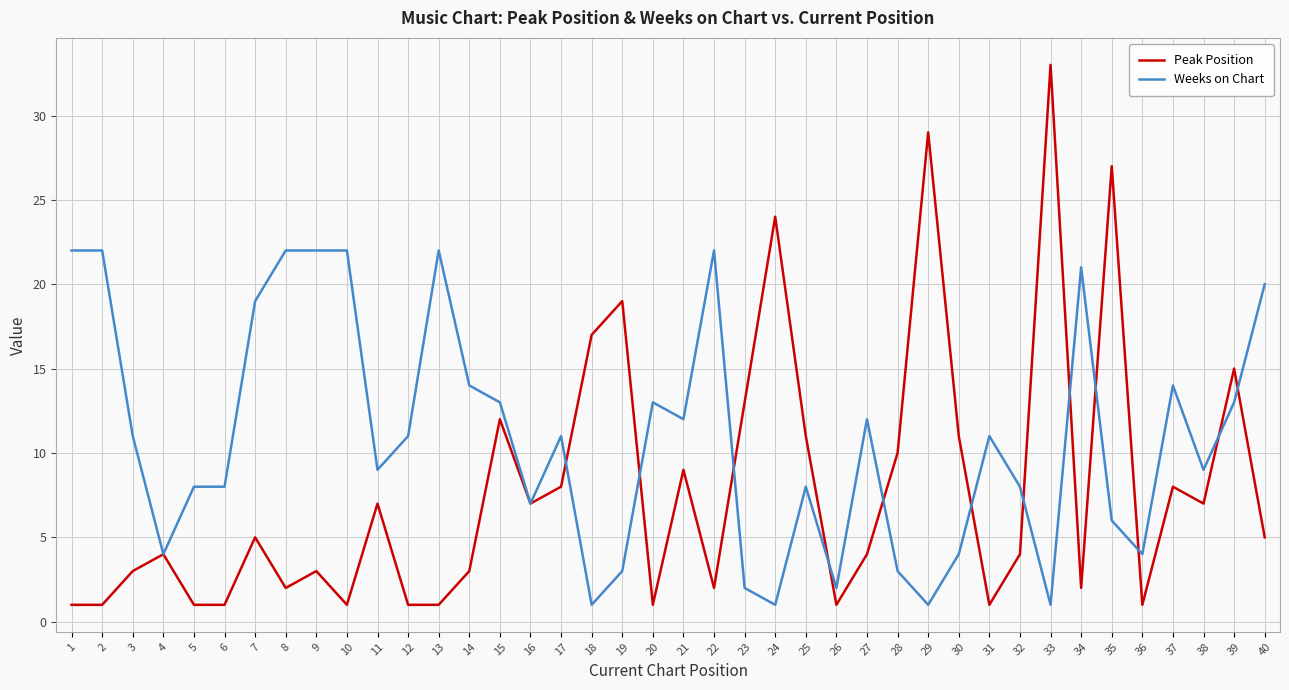

Is the value of Peak Position at 28 greater than the value of Weeks on Chart at 31?

No